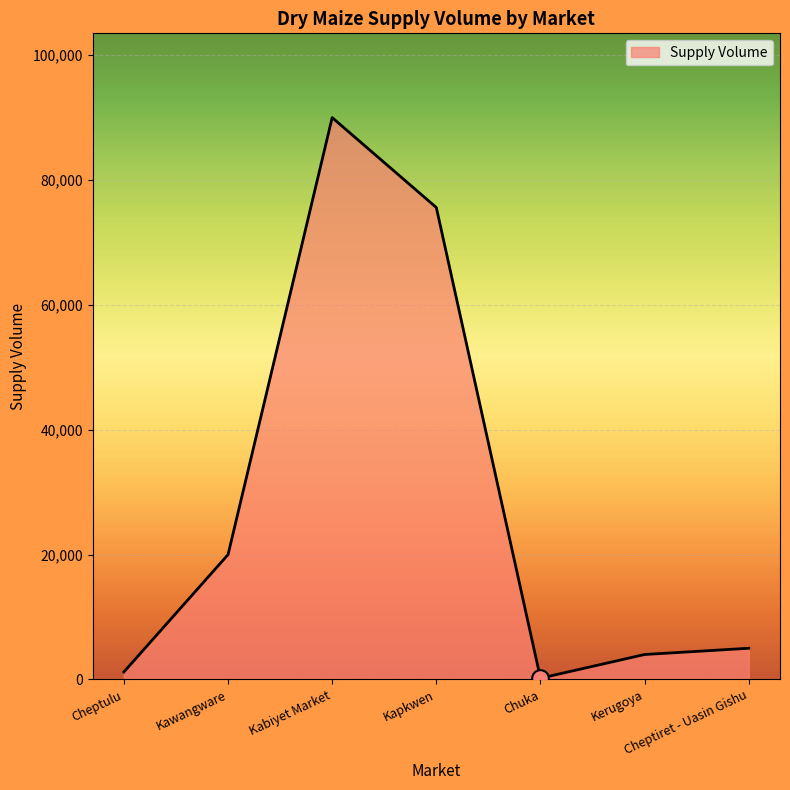

Reading left to right, list all the values displayed in this chart.

Cheptulu=1200	Kawangware=20000	Kabiyet Market=90000	Kapkwen=75600	Chuka=200	Kerugoya=4000	Cheptiret - Uasin Gishu=5000